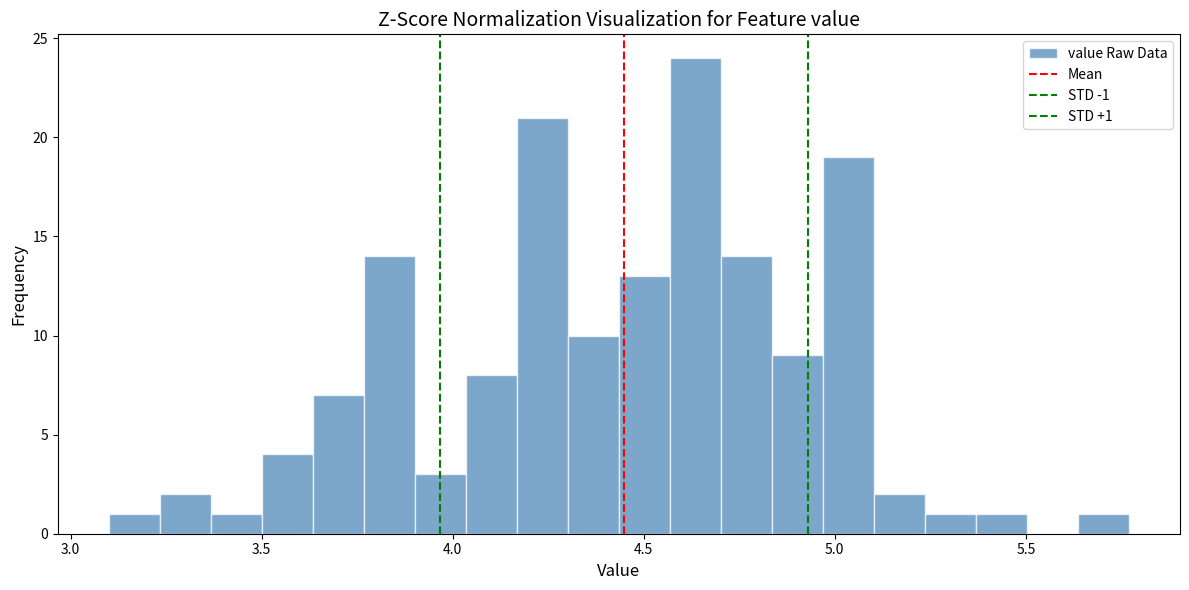

Around what value on the x-axis is the tallest bar? Give the approximate position of its centre, as read against the axis.

4.65